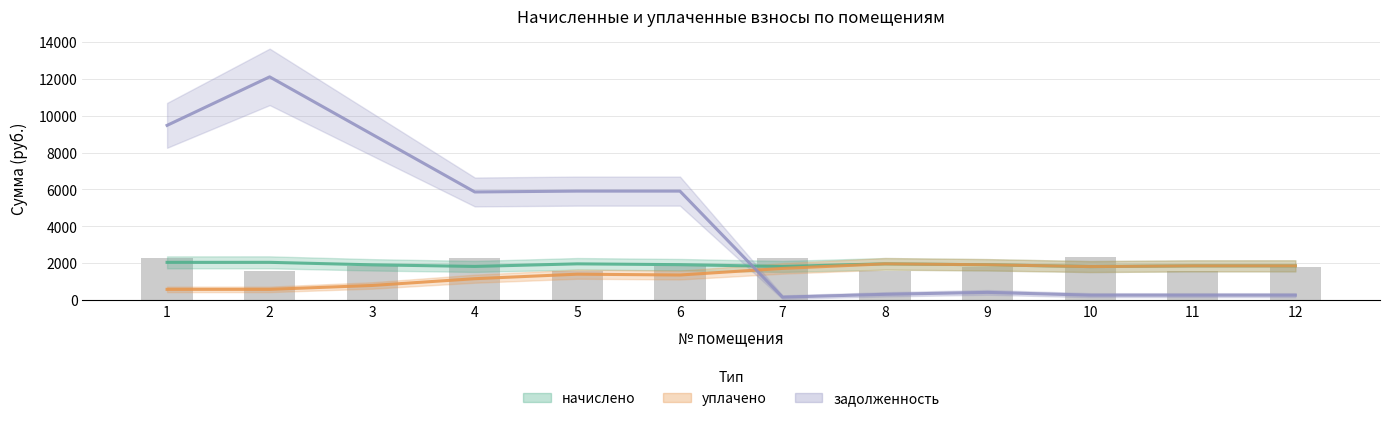

Count the number of data series in this chart.

3